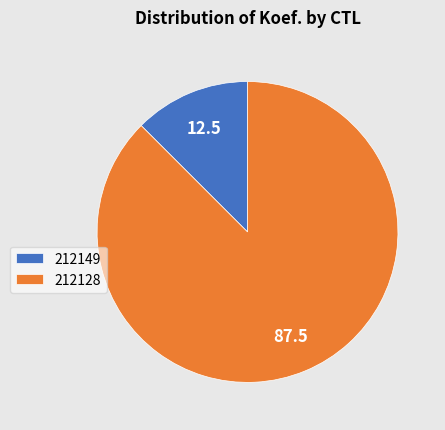

Which has a higher value, 212128 or 212149?

212128